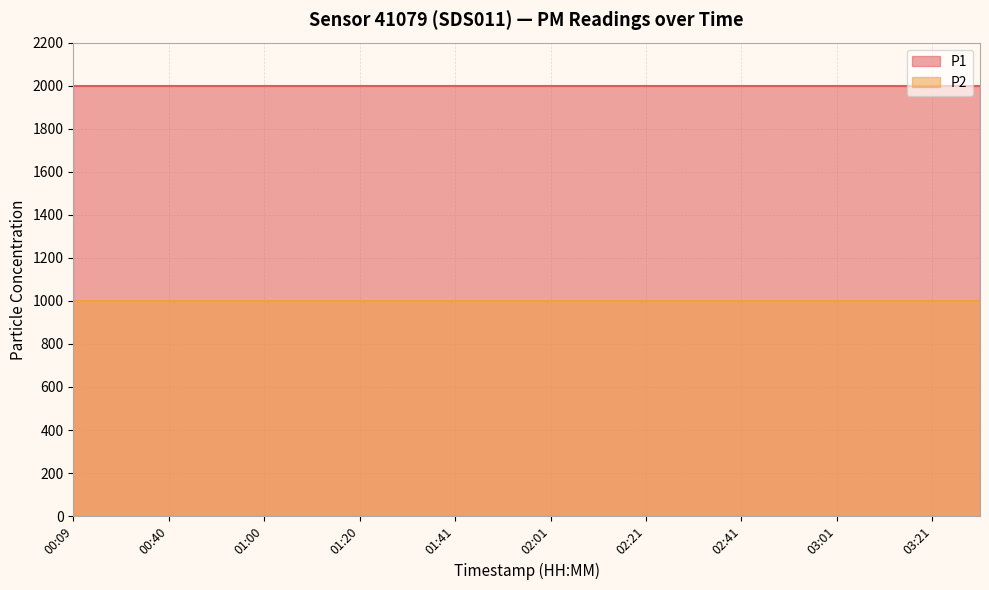

What is the sum of the P1 values at 02:51 and 00:40?

3999.8